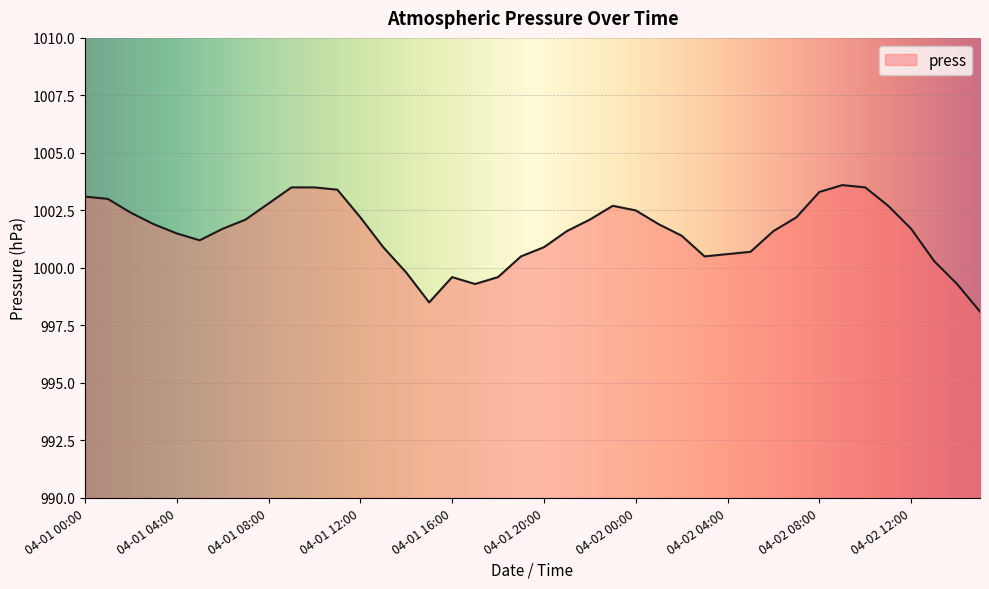

What is the difference between the maximum and minimum values?

5.5